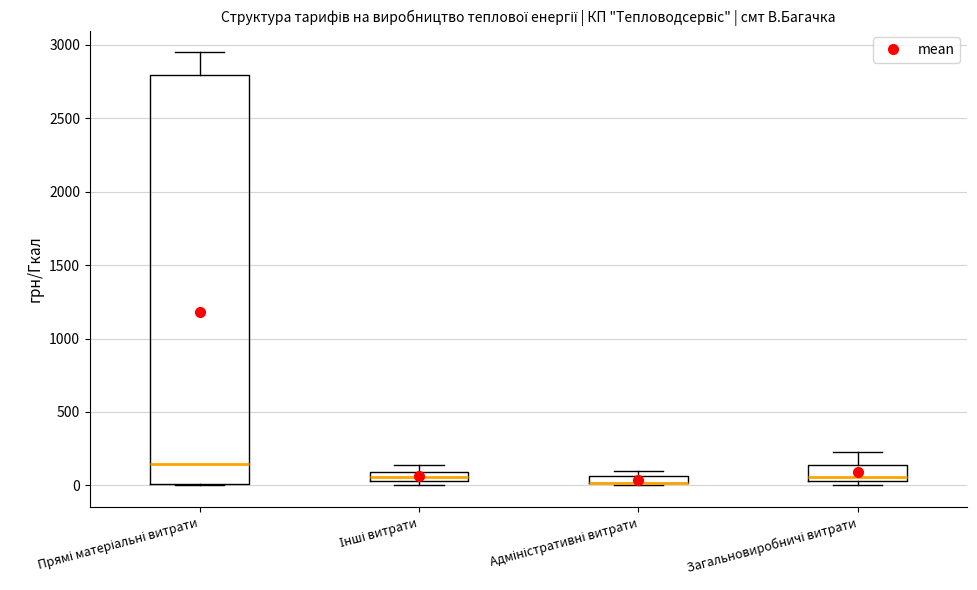

Where is the upper edge of the box for Адміністративні витрати on the y-axis? The values are not printed on the chart, so give them approximately, as read against the axis.

50